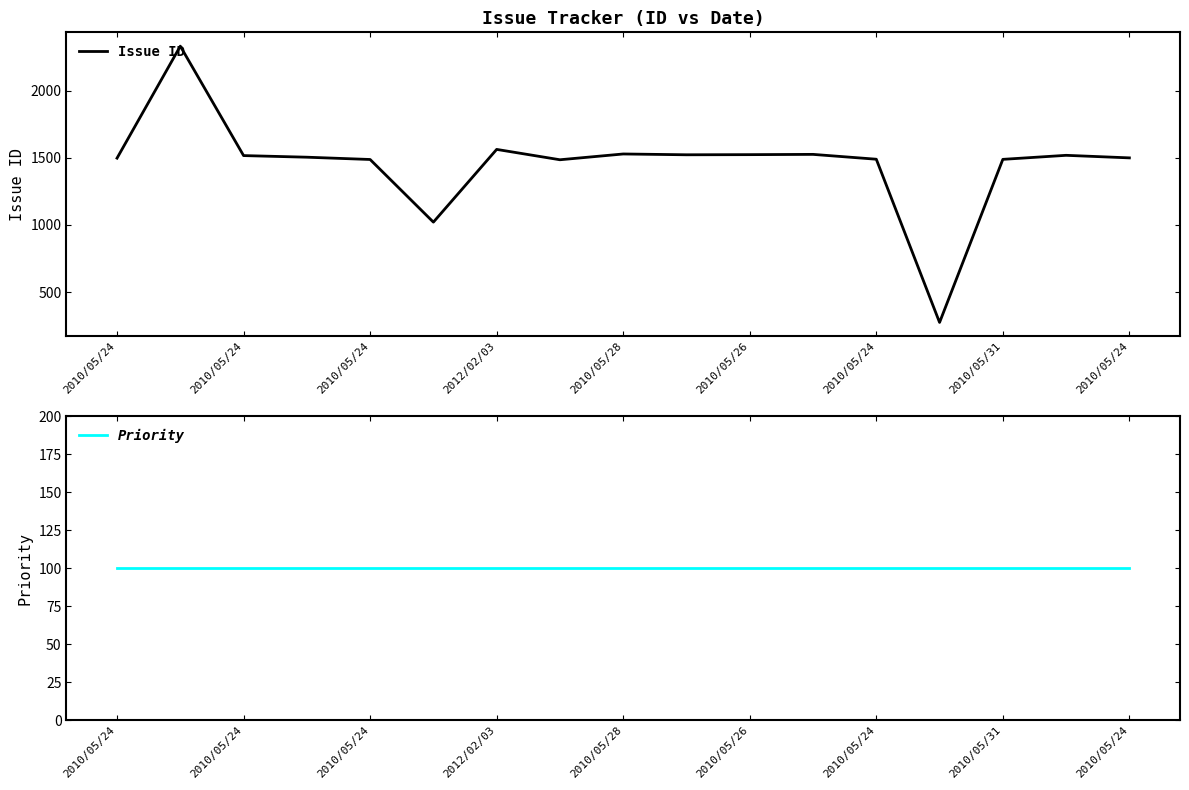

Is this an area chart (filled region under the line)?

No